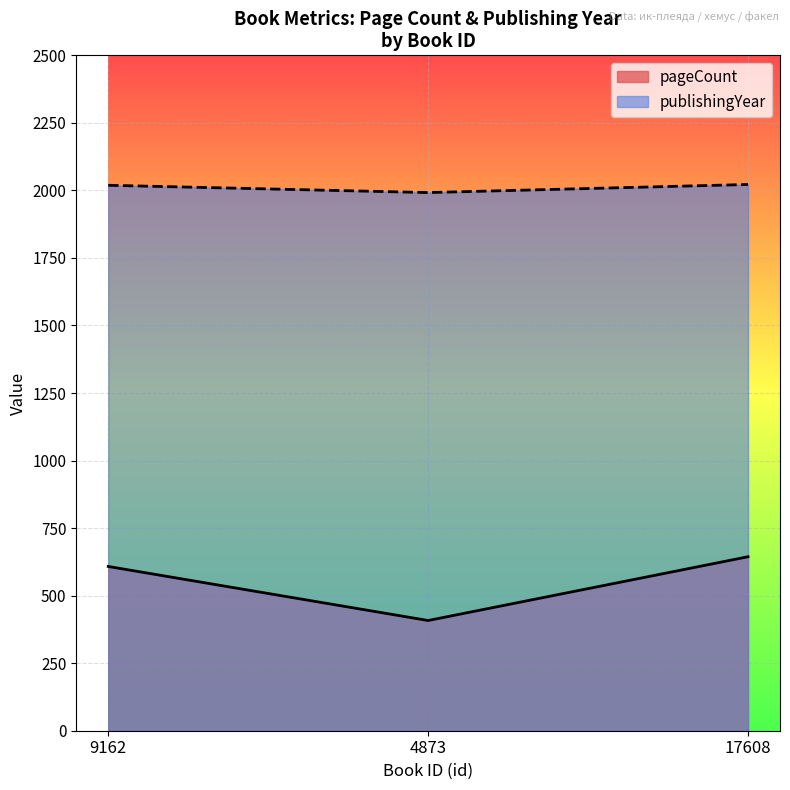

How many lines are shown in the chart?

2